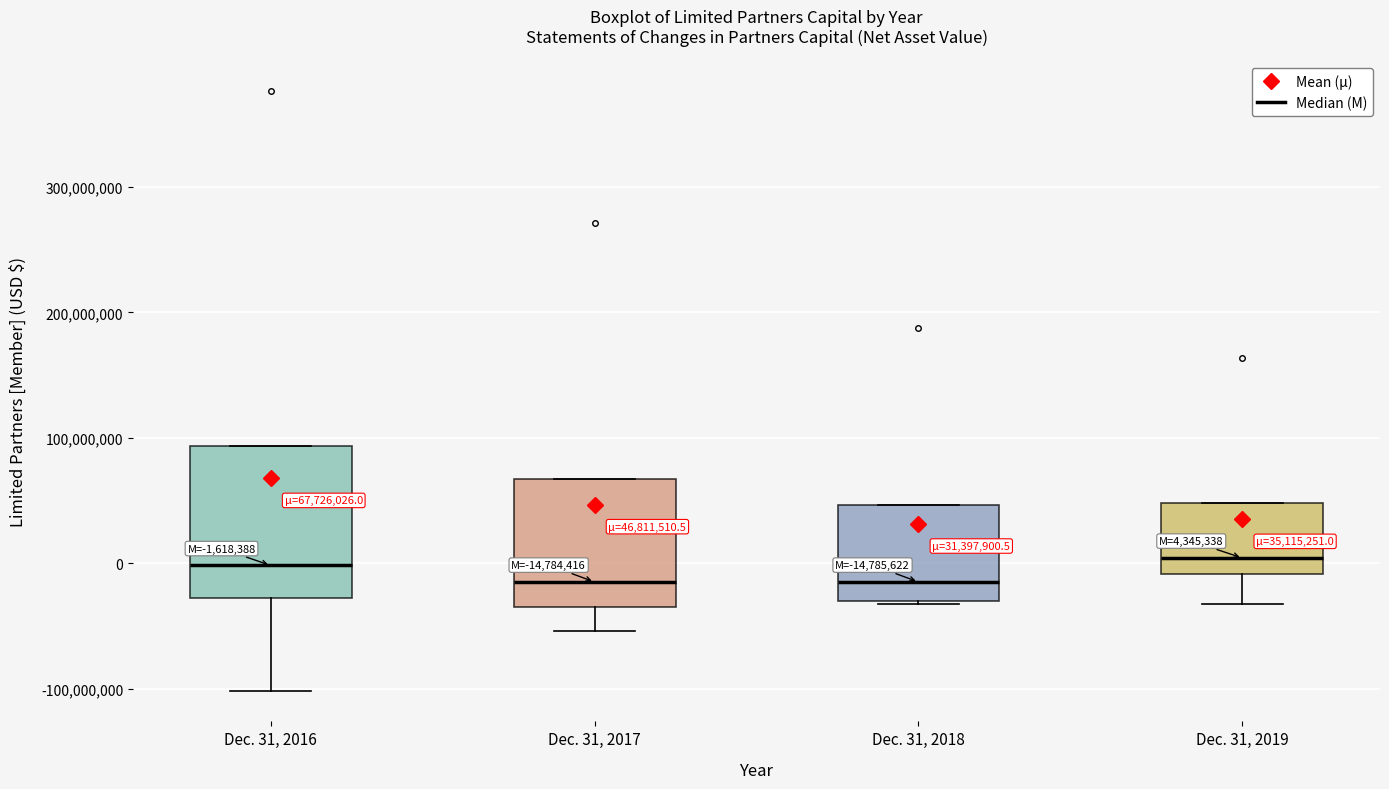

Comparing the boxes themselves (not the whiskers), which one is the tallest?

Dec. 31, 2016